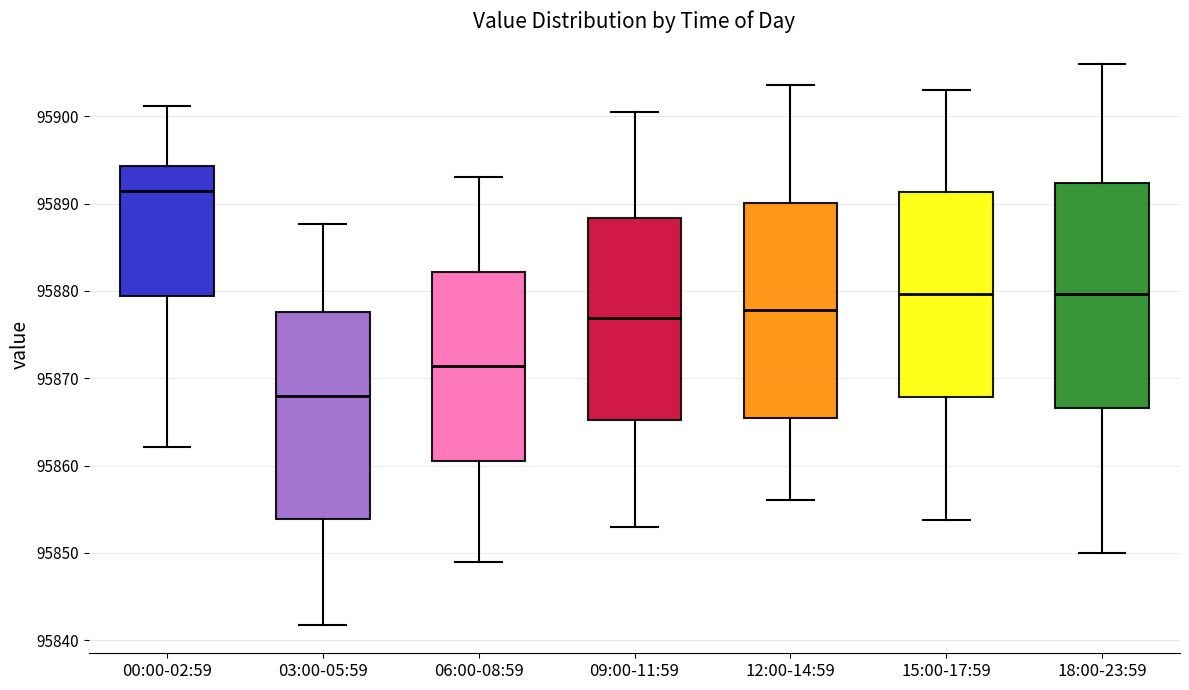

Reading left to right, read every box against the y-axis: the position of its median line, the range the box covers, and the ends of its whiskers. The values are not printed on the chart, so give them approximately, as read against the axis.

00:00-02:59: median 95891, box 95879 to 95894, whiskers 95862 to 95901
03:00-05:59: median 95868, box 95854 to 95878, whiskers 95842 to 95888
06:00-08:59: median 95871, box 95861 to 95882, whiskers 95849 to 95893
09:00-11:59: median 95877, box 95865 to 95888, whiskers 95853 to 95901
12:00-14:59: median 95878, box 95865 to 95890, whiskers 95856 to 95904
15:00-17:59: median 95880, box 95868 to 95891, whiskers 95854 to 95903
18:00-23:59: median 95880, box 95867 to 95892, whiskers 95850 to 95906